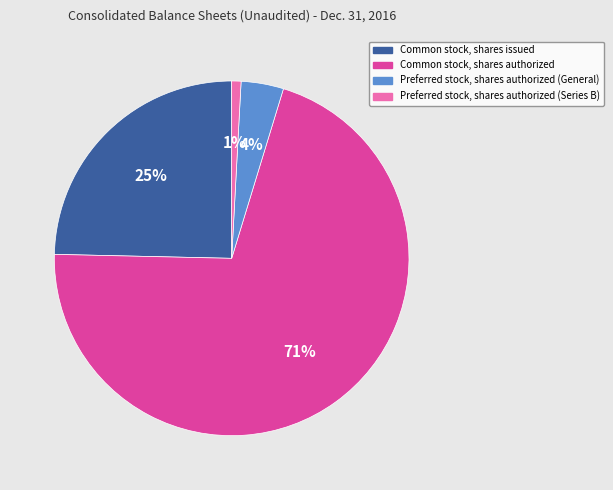

Does any single category account for the majority?

Yes